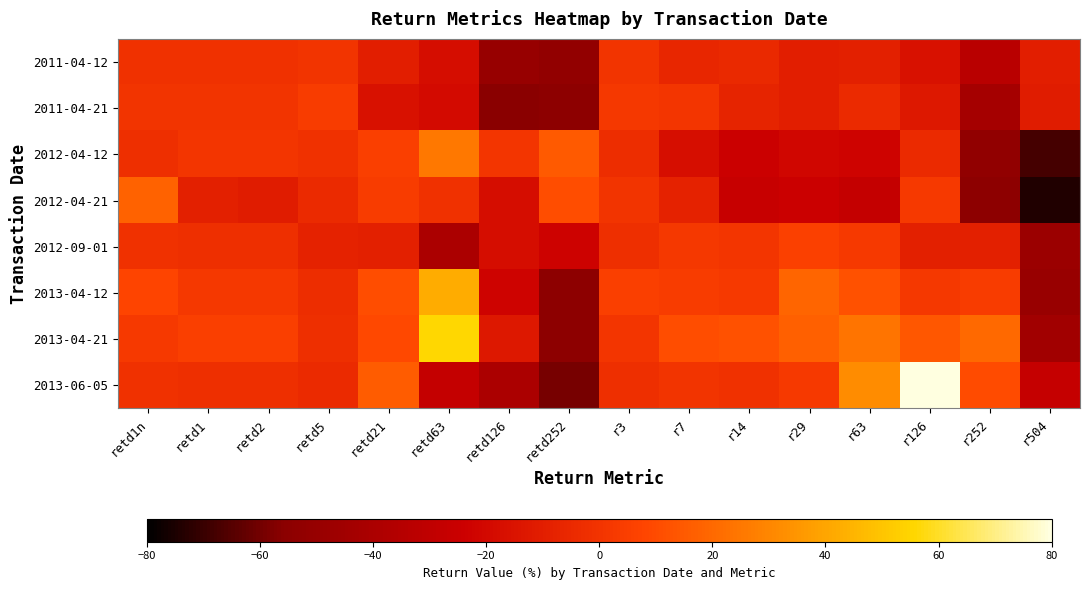

Between retd1n and r3, which is larger?

r3